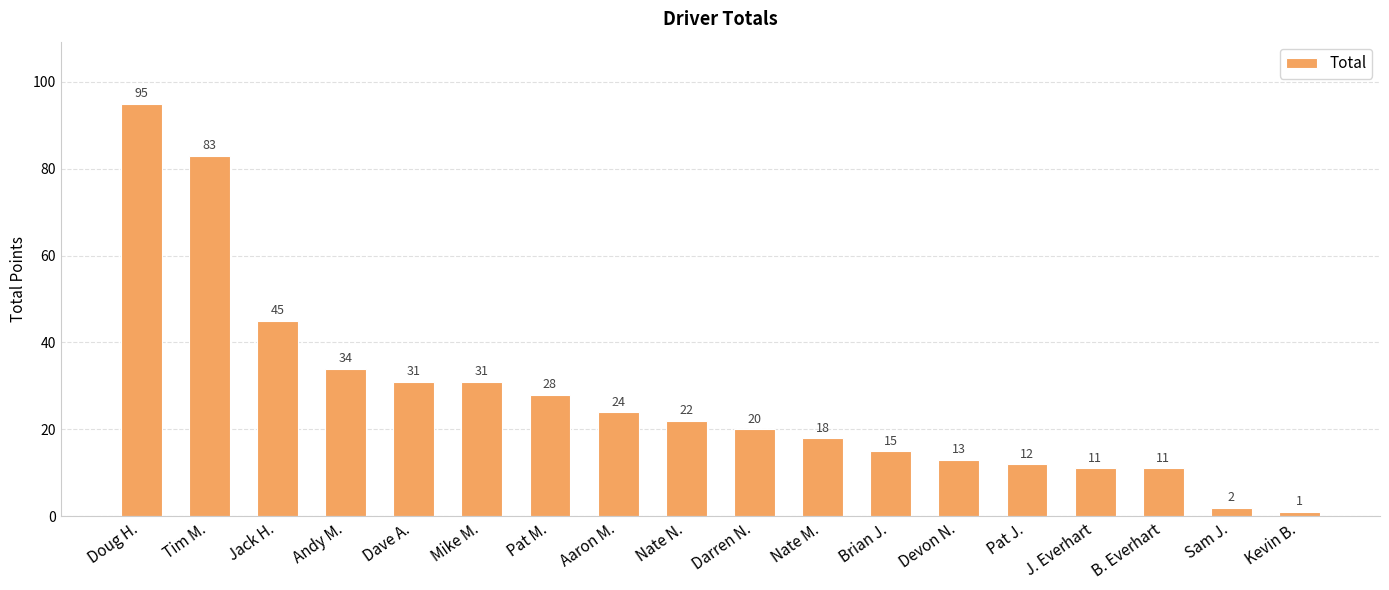

What position from the left is B. Everhart?

16